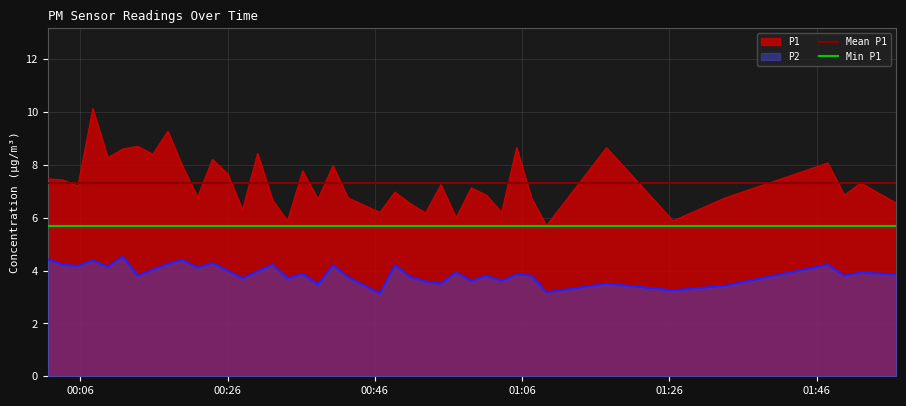

What is the spread (max minus min) of values at 2022-09-23T00:05:41?

3.0